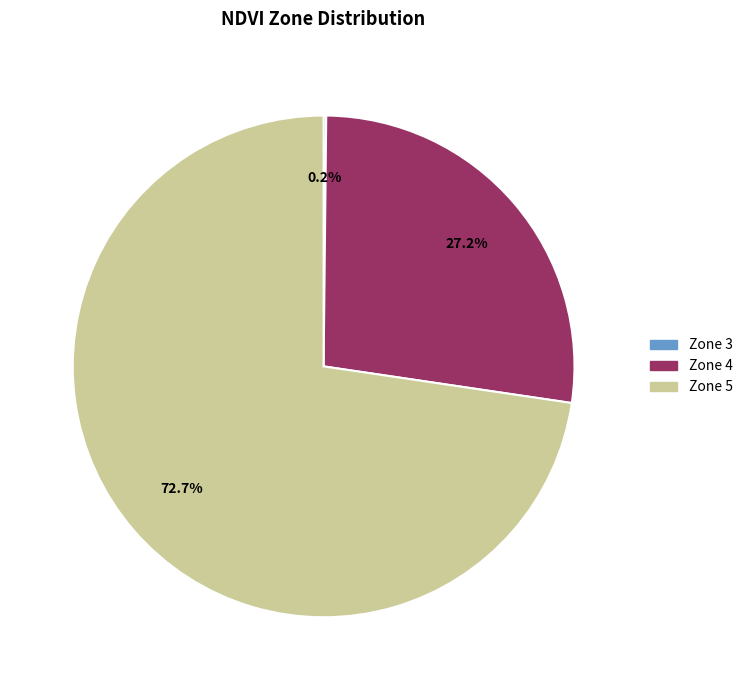

Is there a majority slice in this chart?

Yes